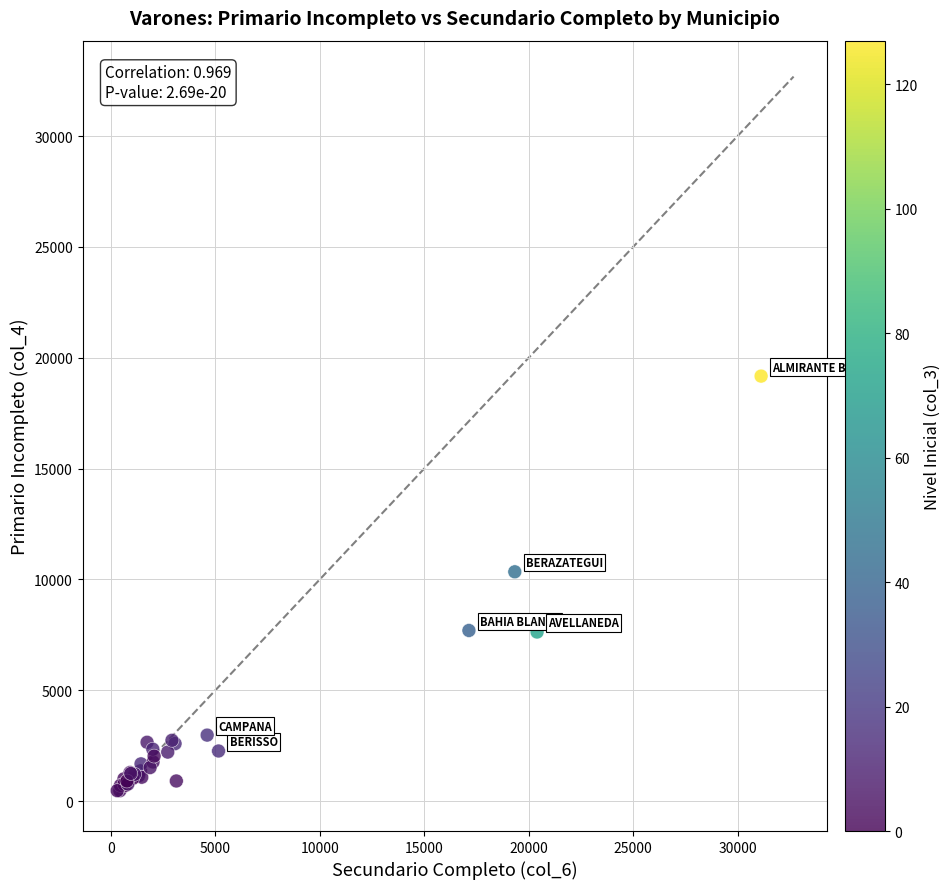

What Y value in the scatter plot is closest to 9823?

10346